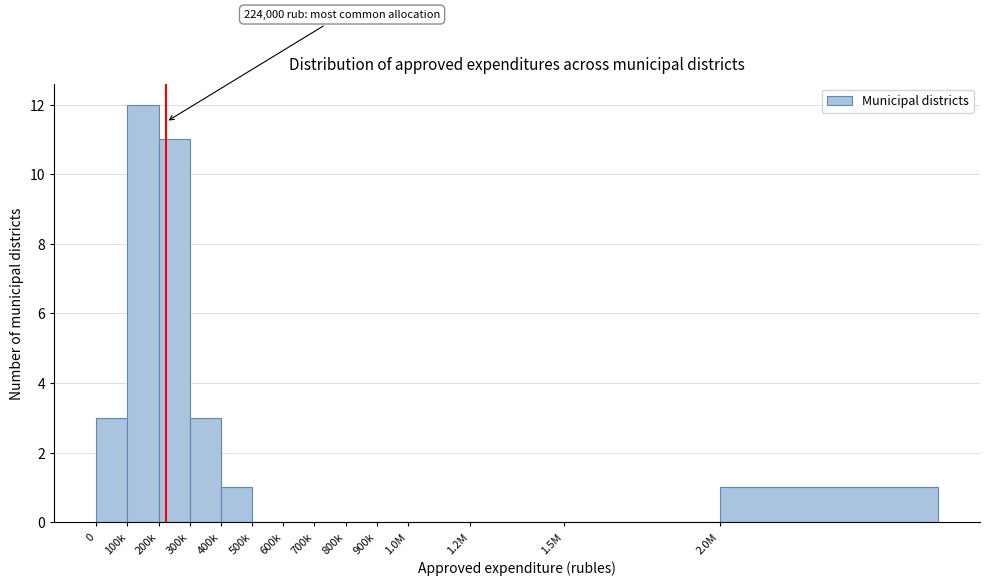

Reading left to right, what are all the values shown in this chart?

0=3	100k=12	200k=11	300k=3	400k=1	500k=0	600k=0	700k=0	800k=0	900k=0	1.0M=0	1.2M=0	1.5M=0	2.0M=1